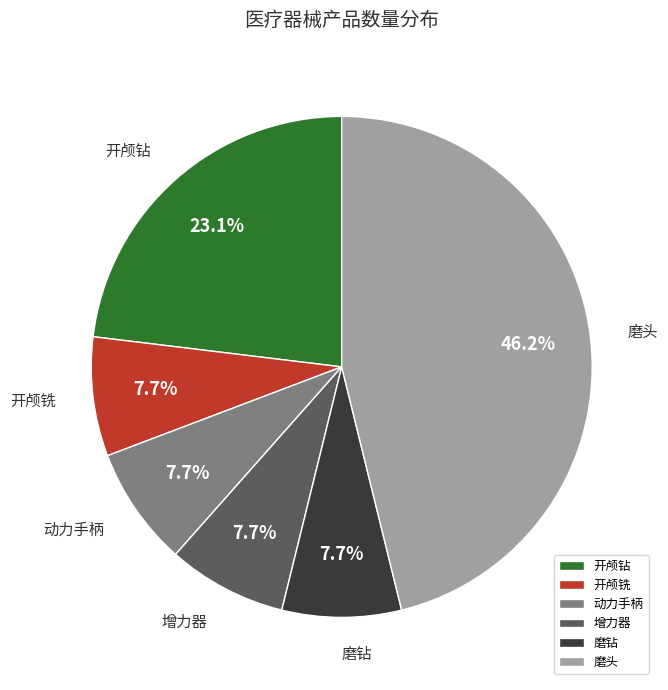

What percentage is the 增力器 slice, to the nearest percent?

8%